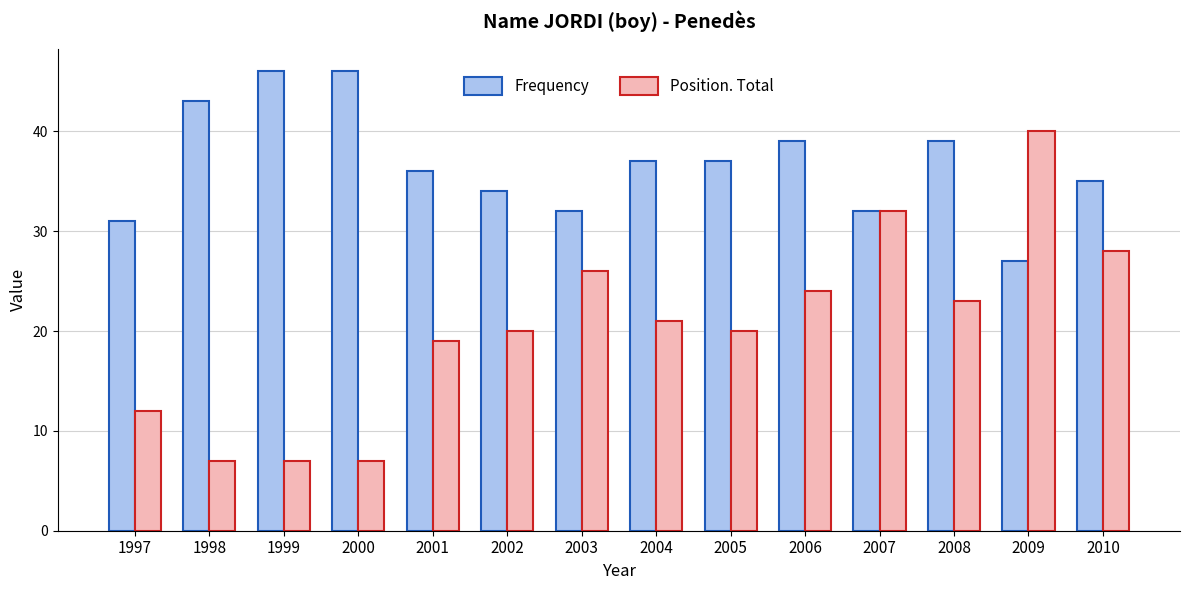

How many bars are there in each group?

2